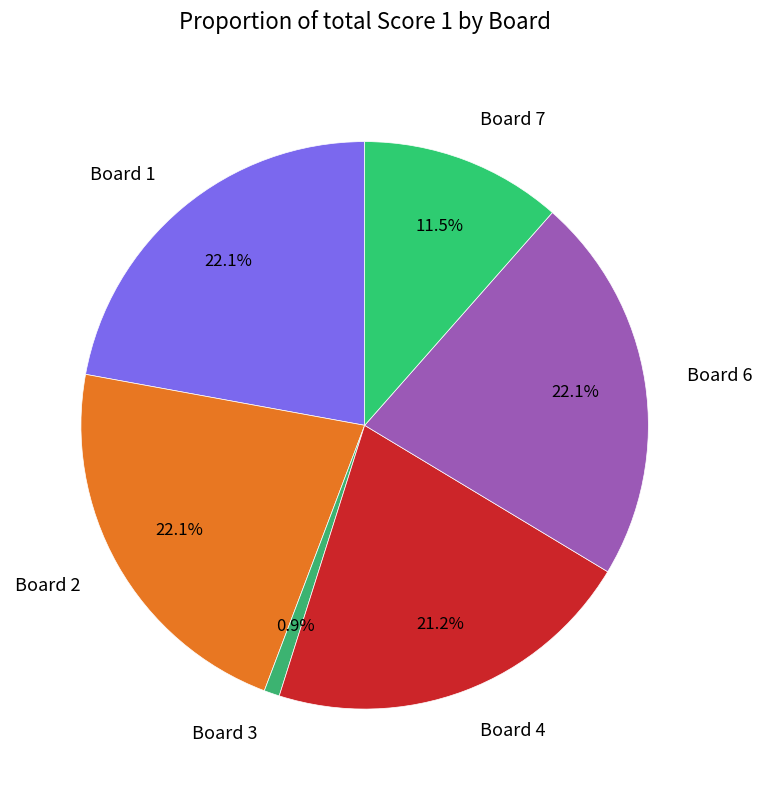

Is it true that Board 1 is 22% of the pie?

True